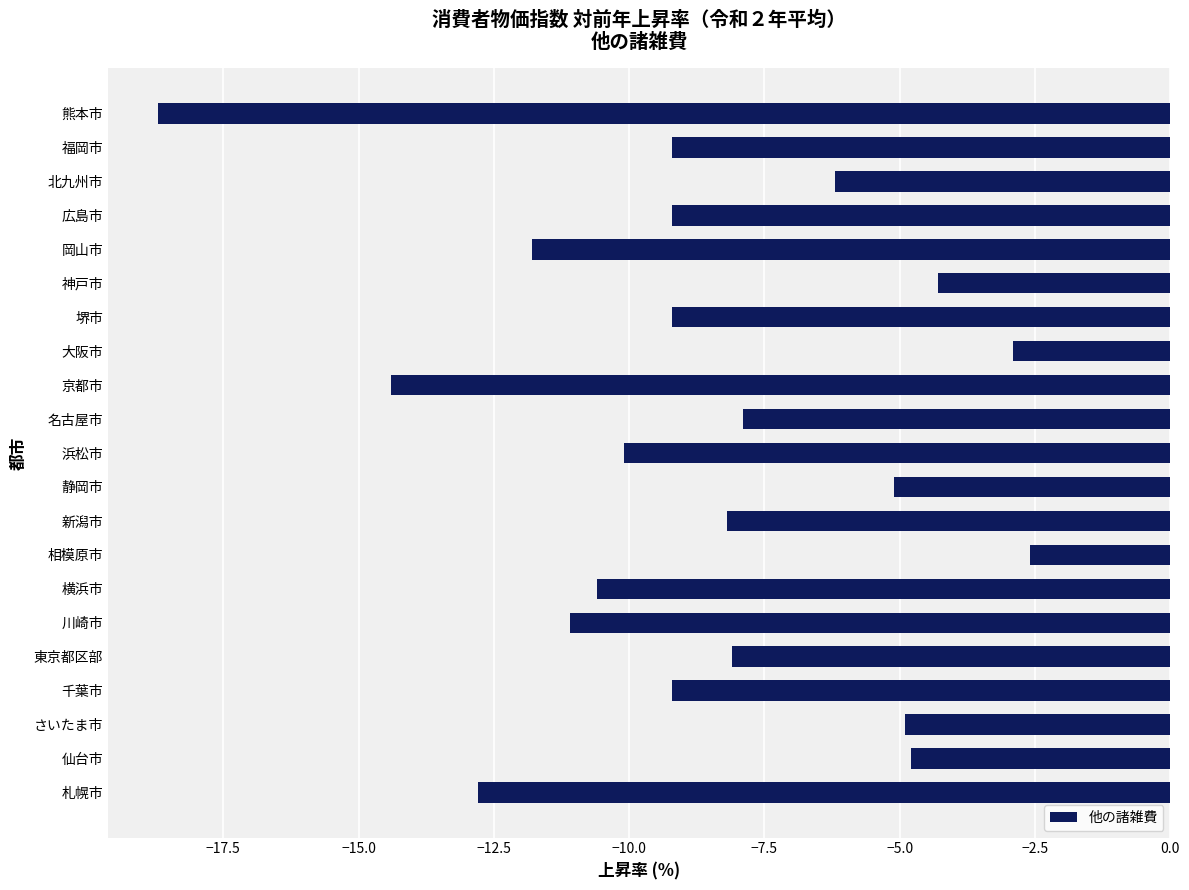

Reading bottom to top, transcribe all the data shown in this chart.

-12.8	-4.8	-4.9	-9.2	-8.1	-11.1	-10.6	-2.6	-8.2	-5.1	-10.1	-7.9	-14.4	-2.9	-9.2	-4.3	-11.8	-9.2	-6.2	-9.2	-18.7